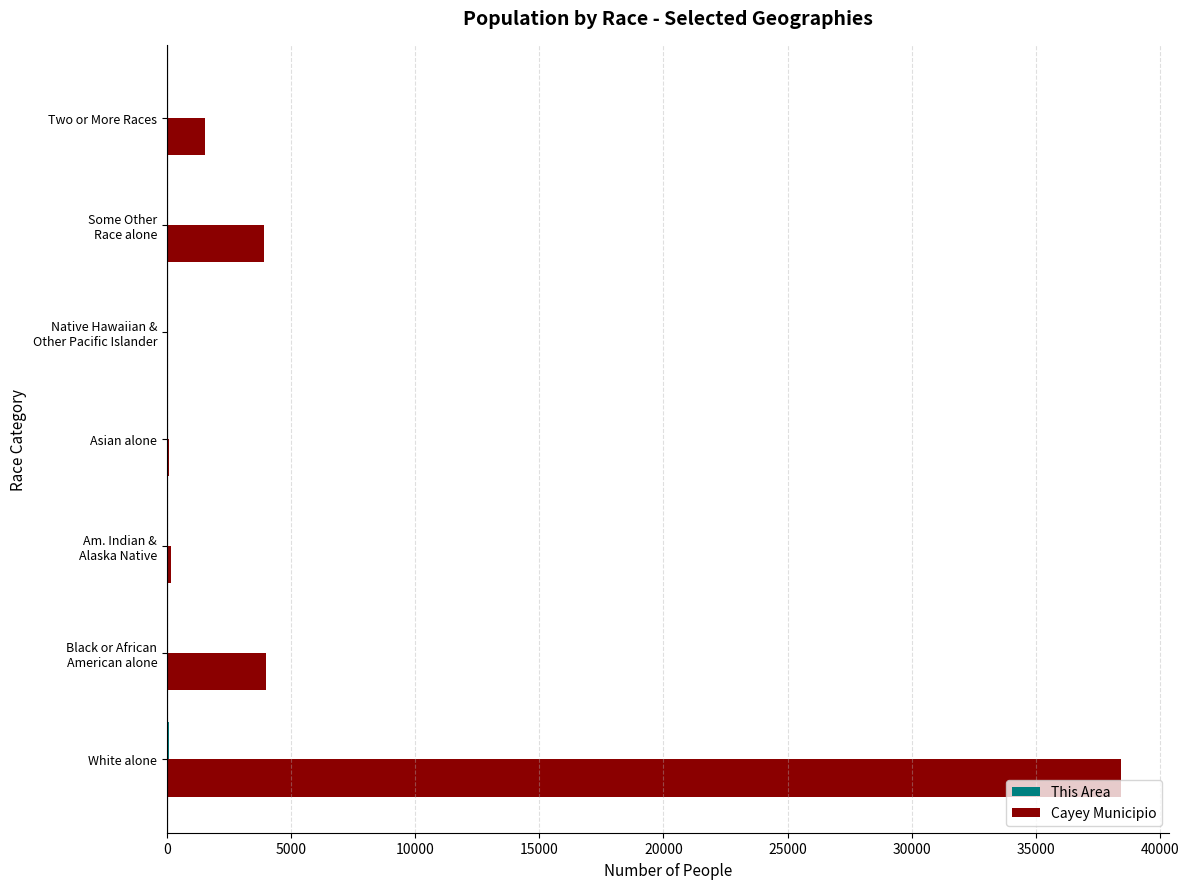

Which series has the largest total across all categories?

Cayey Municipio